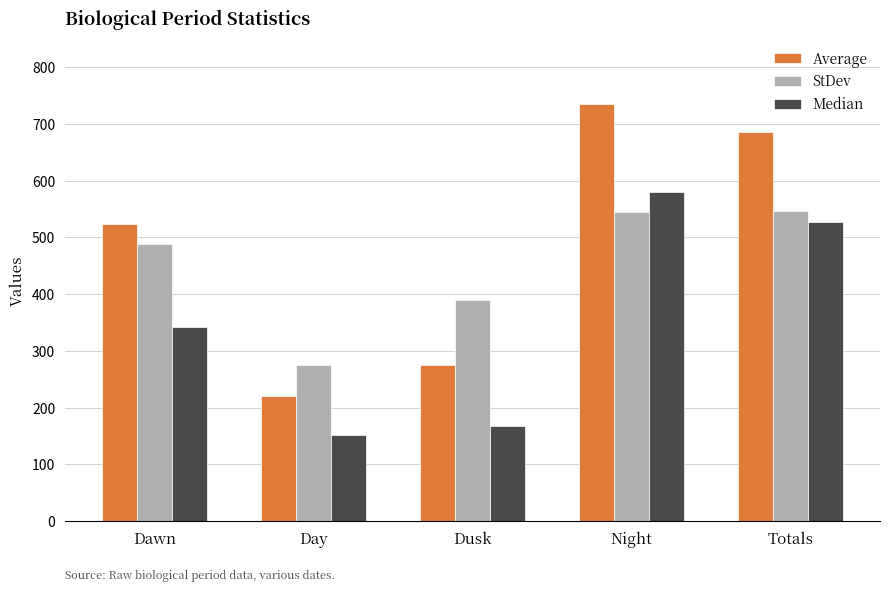

Which series has the largest range (max minus min)?

Average